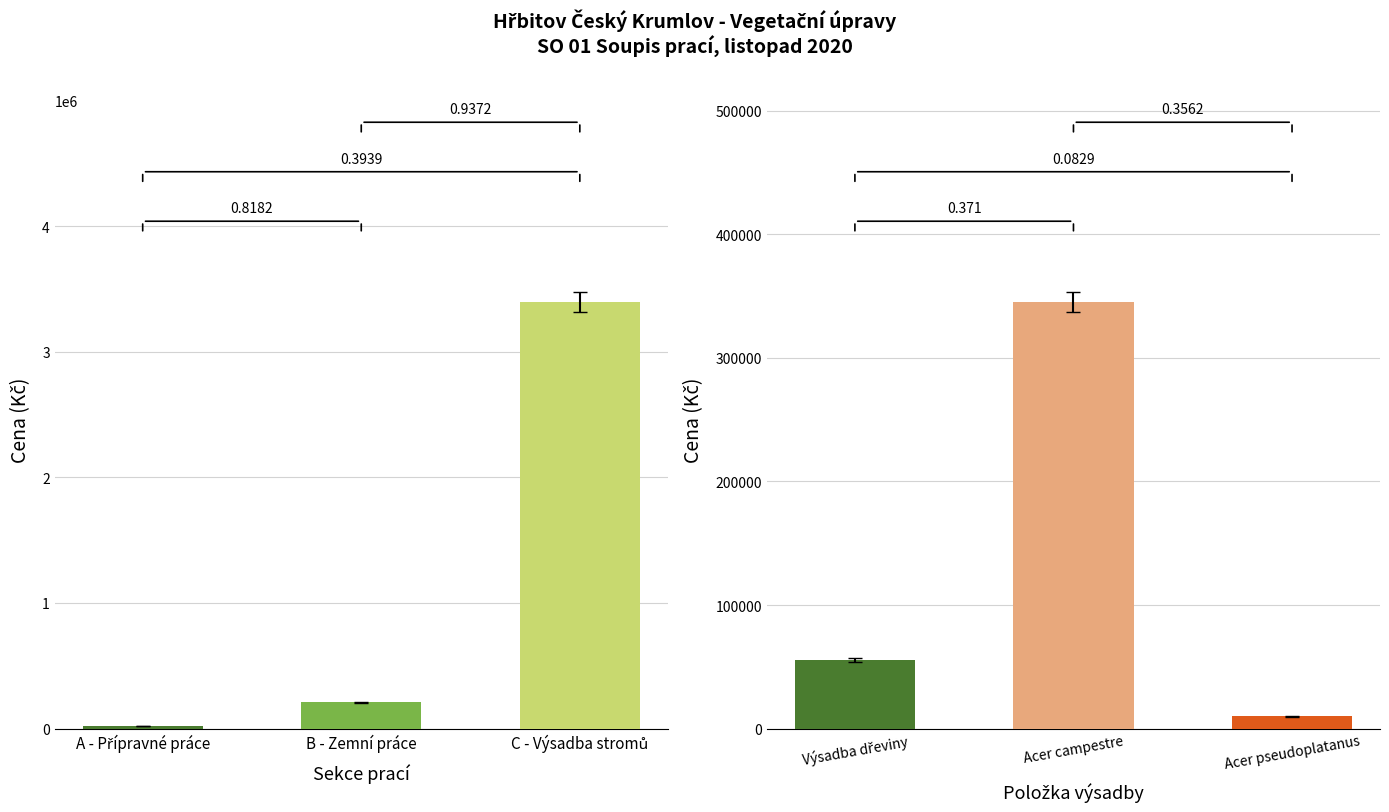

What is the value of the Položka bar at the 3rd from the left?

10005.0